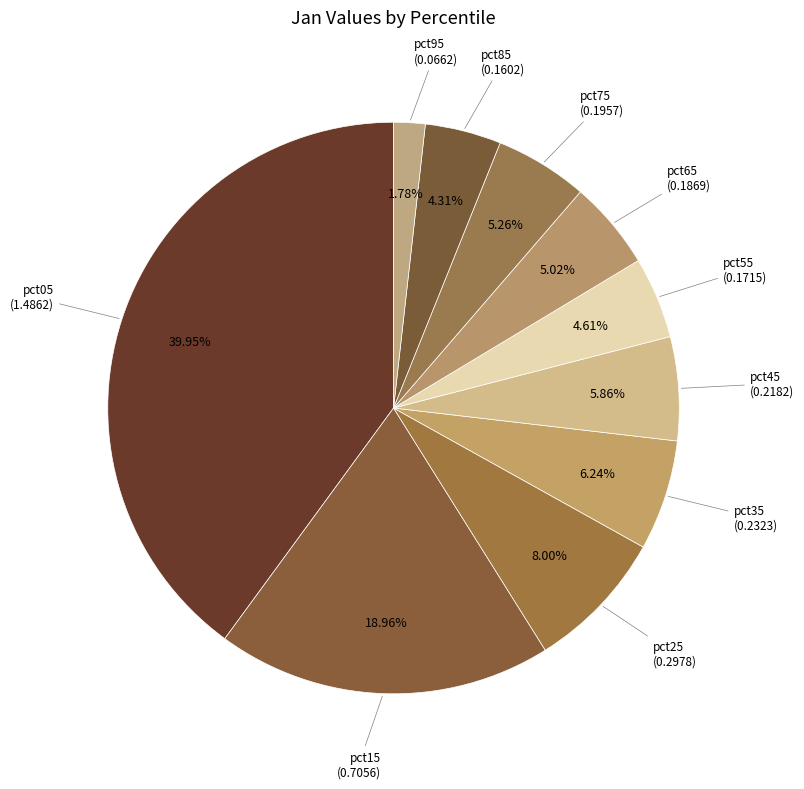

Count the number of slices in the pie.

10